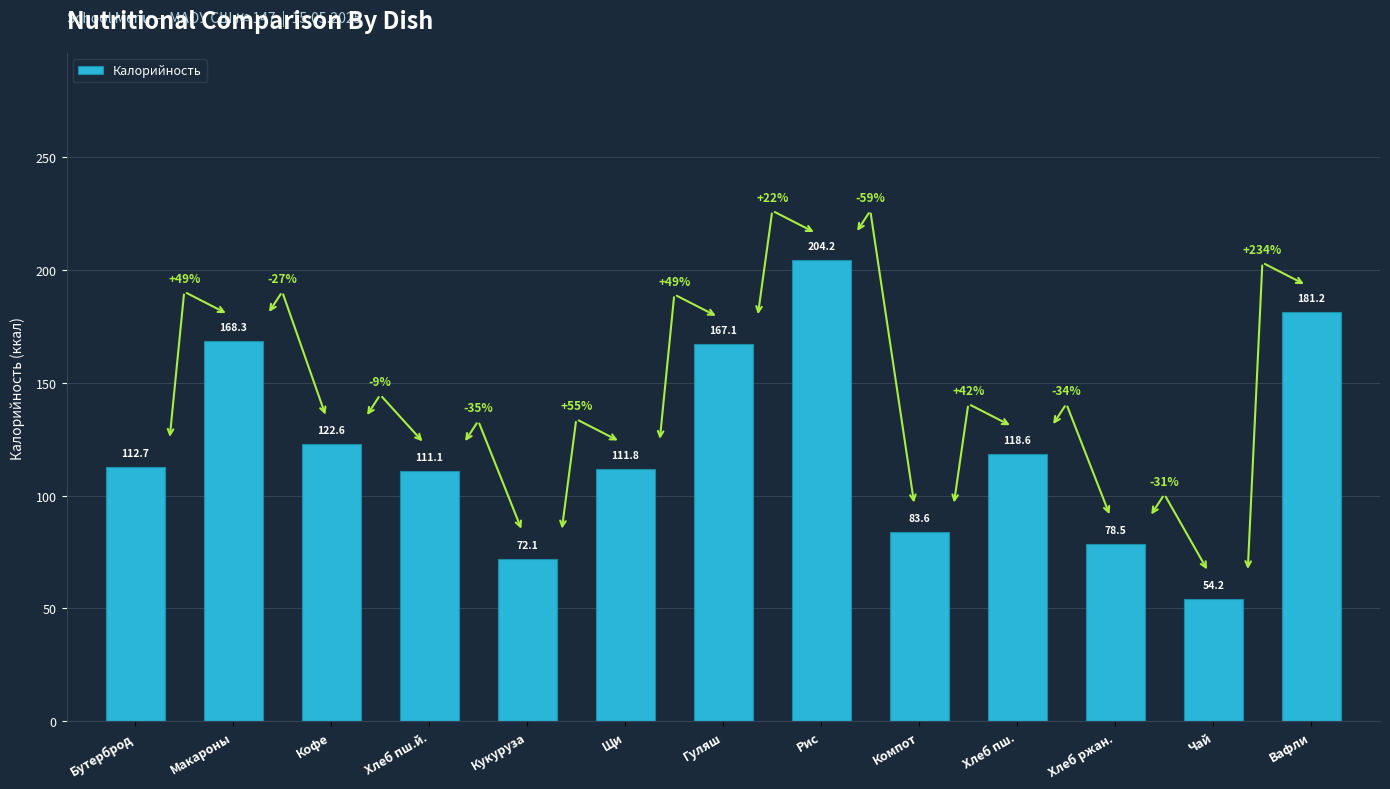

What is the difference between the values at Хлеб ржан. and Щи?

33.3